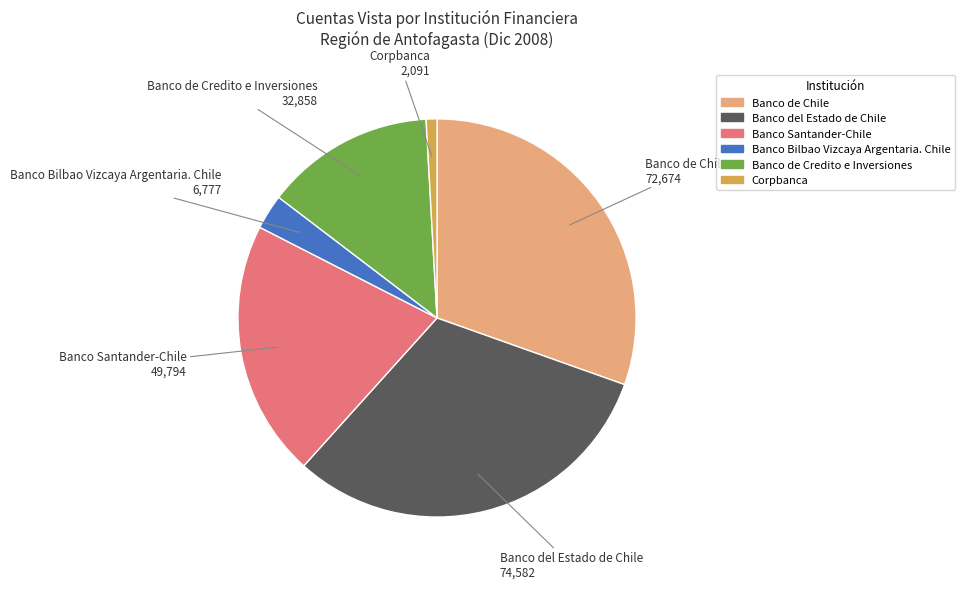

Which slice is the smallest?

Corpbanca